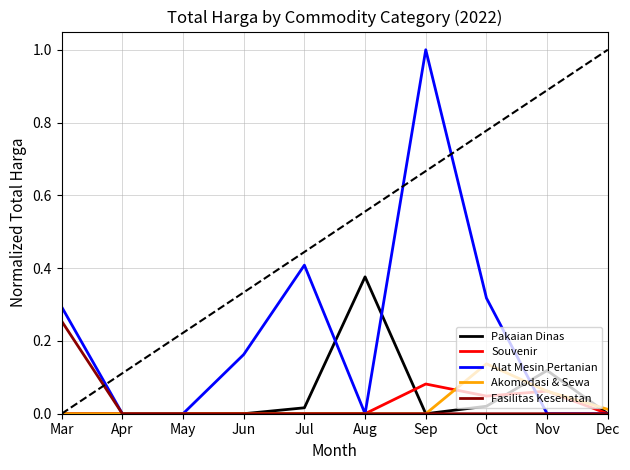

The value of Pakaian Dinas at Mar is -0.2. True or false?

False